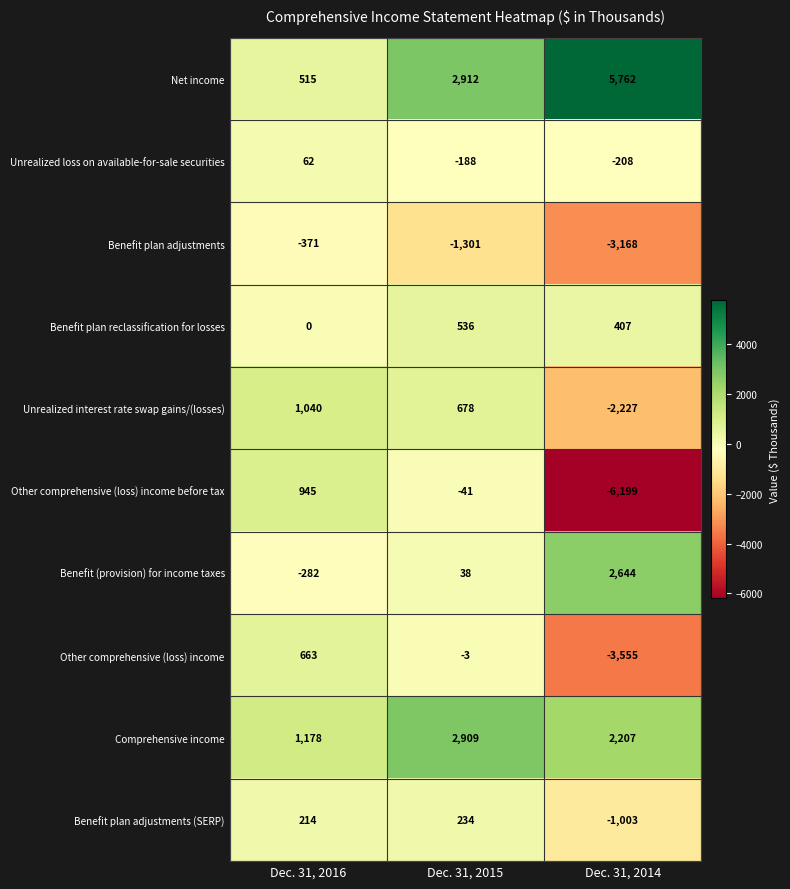

How many values in the Unrealized loss on available-for-sale securities series are below -188?

1